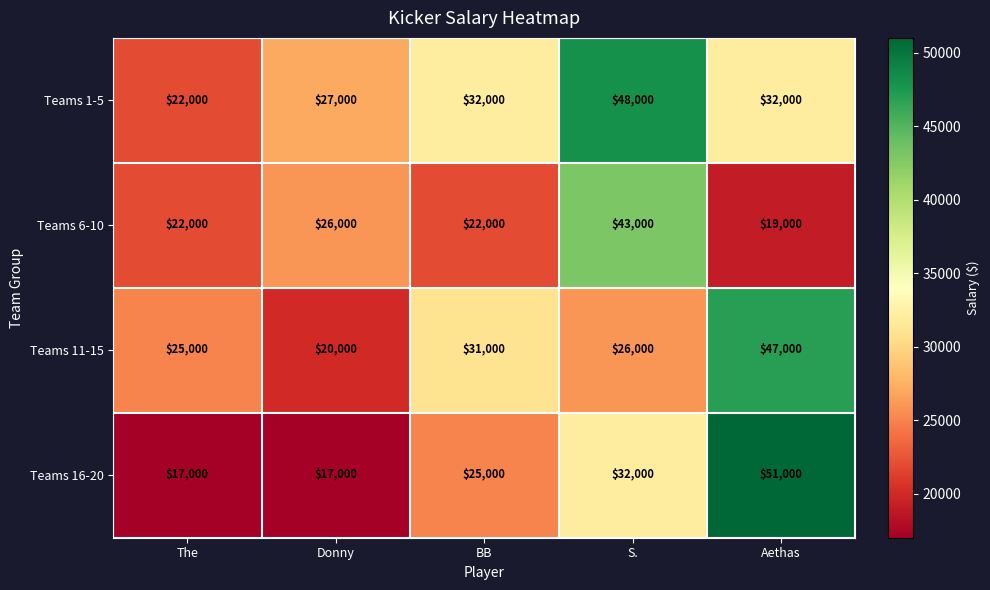

Reading left to right, transcribe all the data shown in this chart.

Teams 1-5: 22000	27000	32000	48000	32000
Teams 6-10: 22000	26000	22000	43000	19000
Teams 11-15: 25000	20000	31000	26000	47000
Teams 16-20: 17000	17000	25000	32000	51000